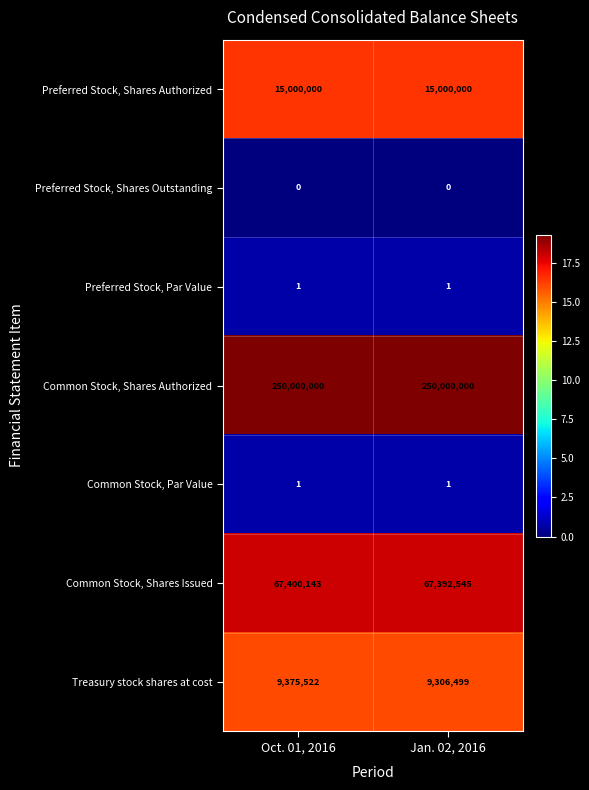

At which label does Treasury stock shares at cost reach its peak?

Oct. 01, 2016